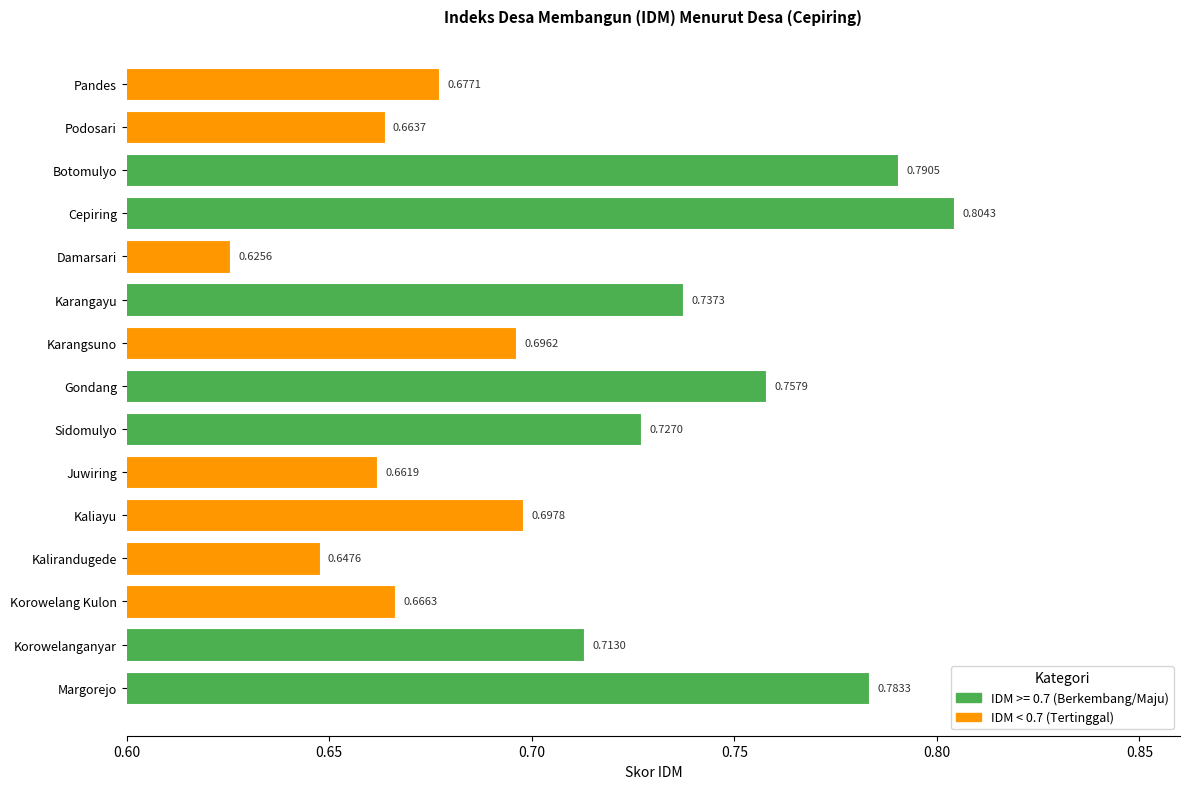

Which category has the lowest value across all series?

Damarsari